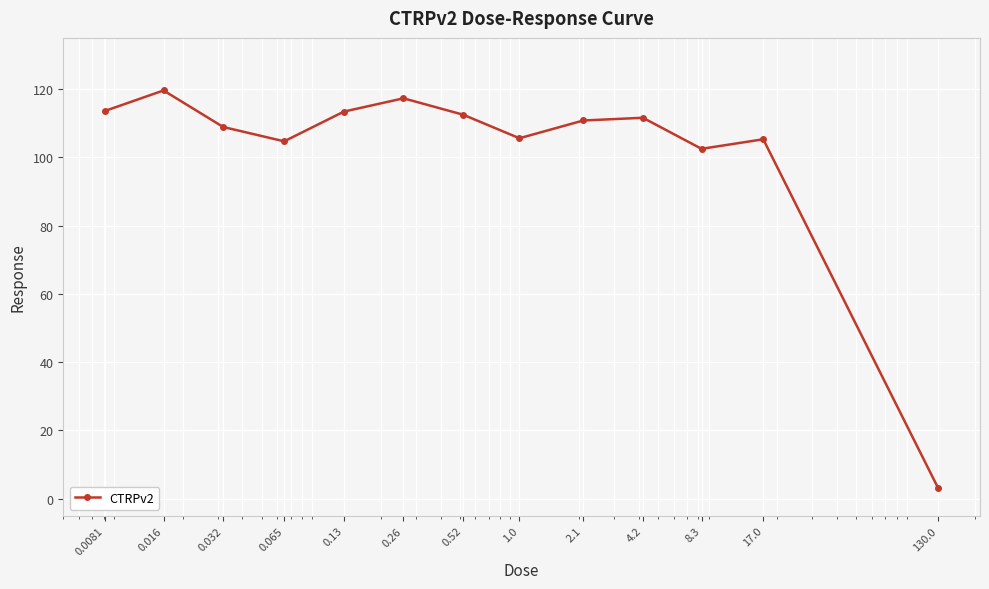

What is the average value?

102.2